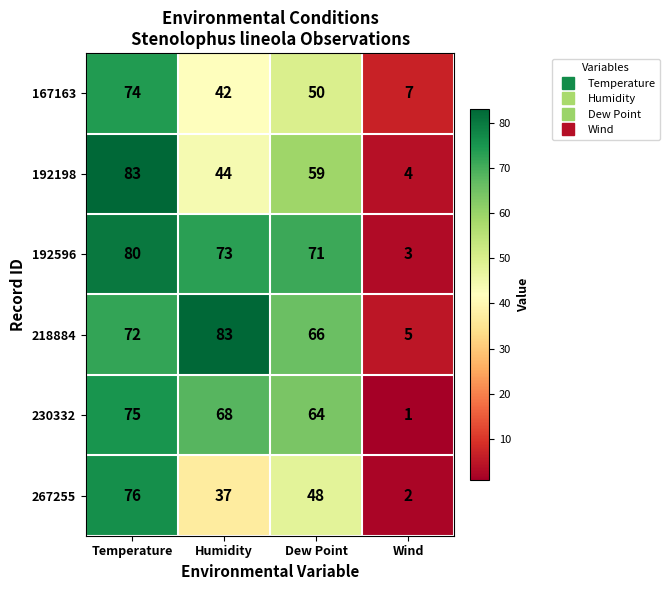

The 192596 series shows 116 at Humidity. True or false?

False